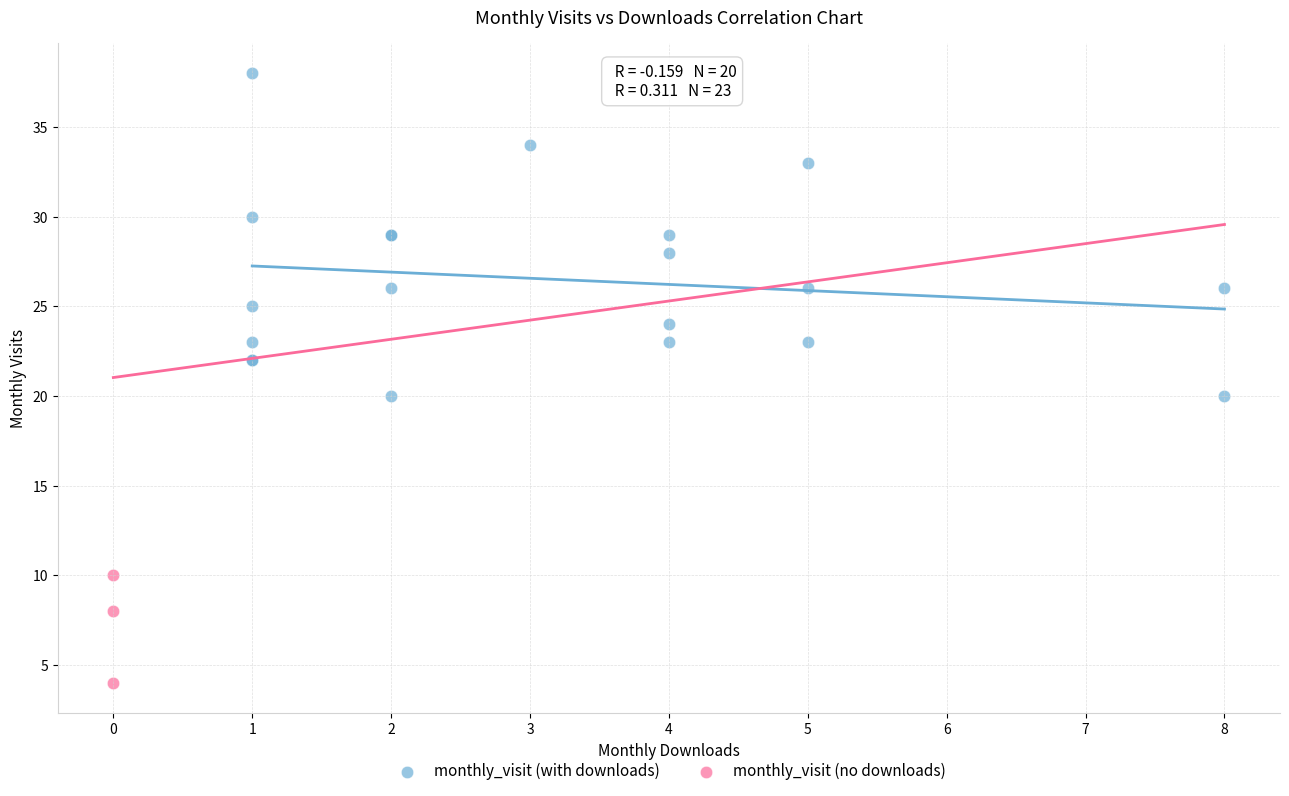

Which series has the largest Y range (max minus min)?

monthly_visit (with downloads)